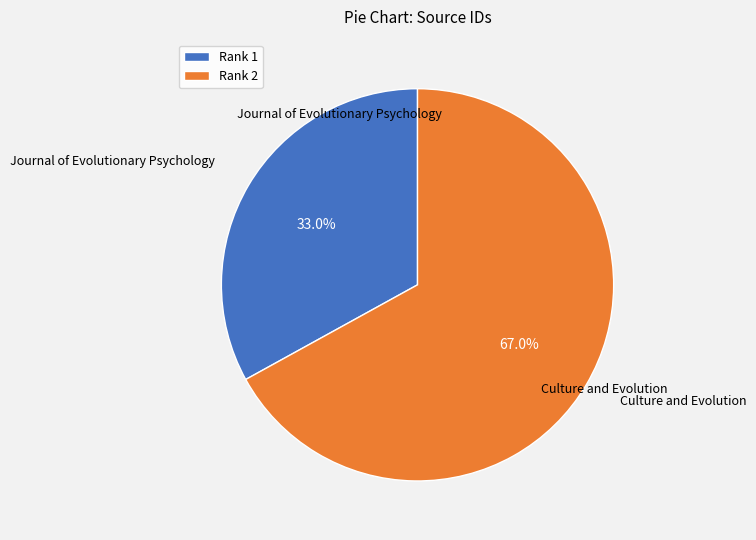

Is there any slice that represents more than half of the pie?

Yes